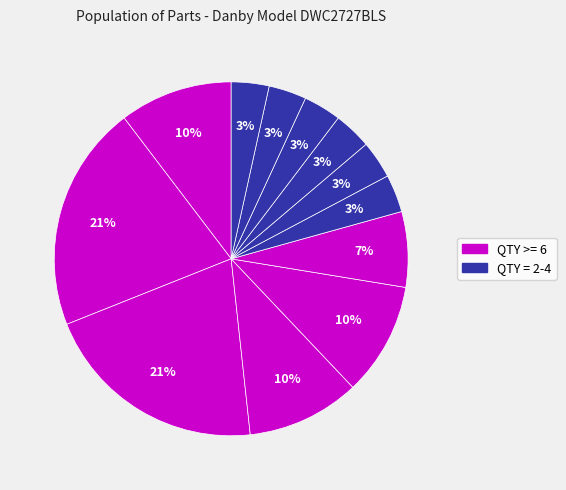

Count the number of slices in the pie.

12